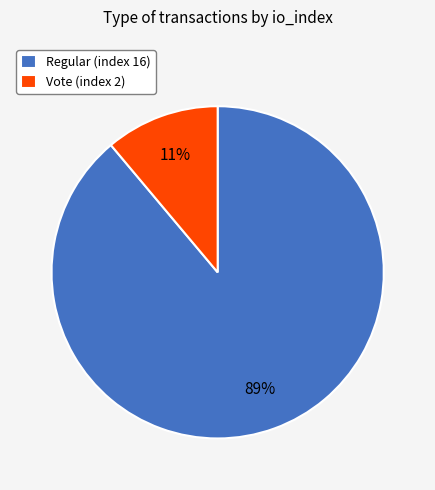

To the nearest percent, what is the combined percentage of Regular (index 16) and Vote (index 2)?

100%